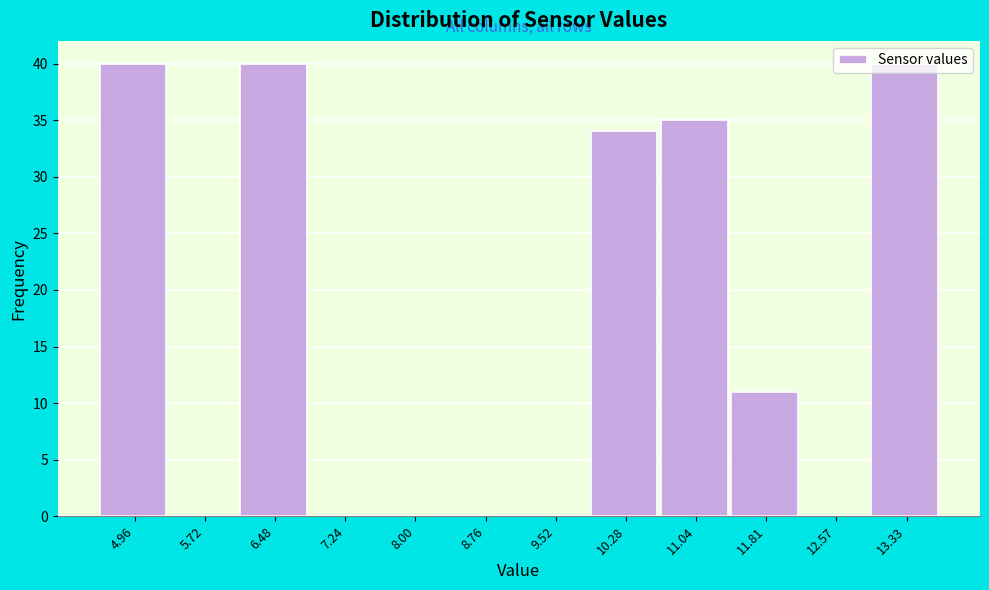

How tall is the bar that spans 4.6 to 5.3 on the x-axis? Neither the bar edges nor the heights are printed on the chart, so give them approximately, as read against the axes.

40